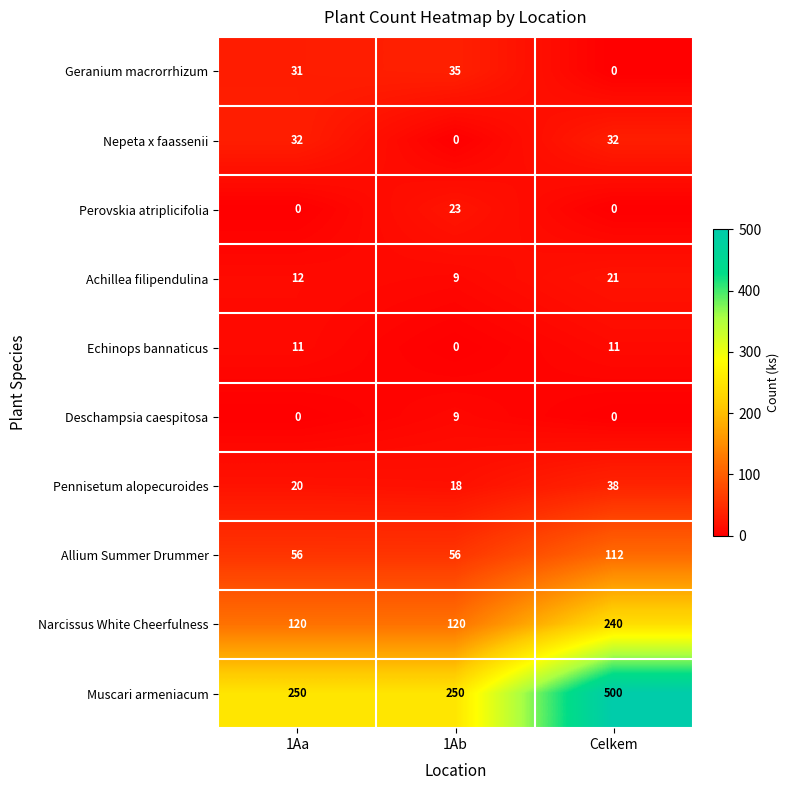

Which series has the widest spread of values?

Muscari armeniacum